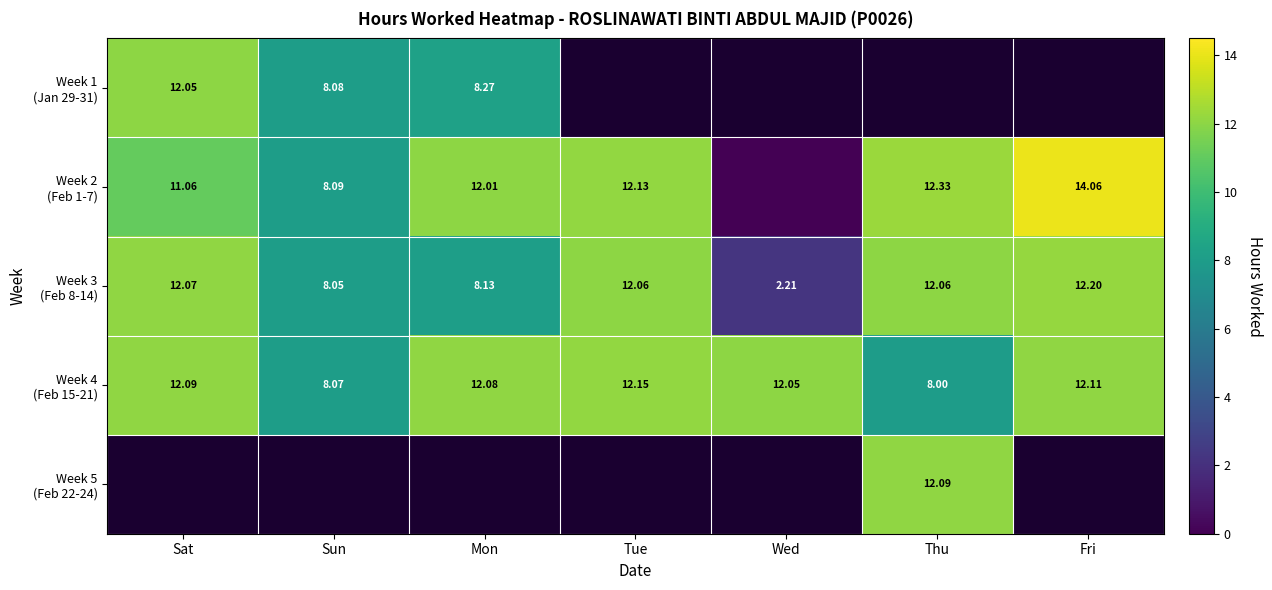

List the series in order of their peak value, highest first.

Week 2 (Feb 1-7), Week 3 (Feb 8-14), Week 4 (Feb 15-21), Week 5 (Feb 22-24), Week 1 (Jan 29-31)